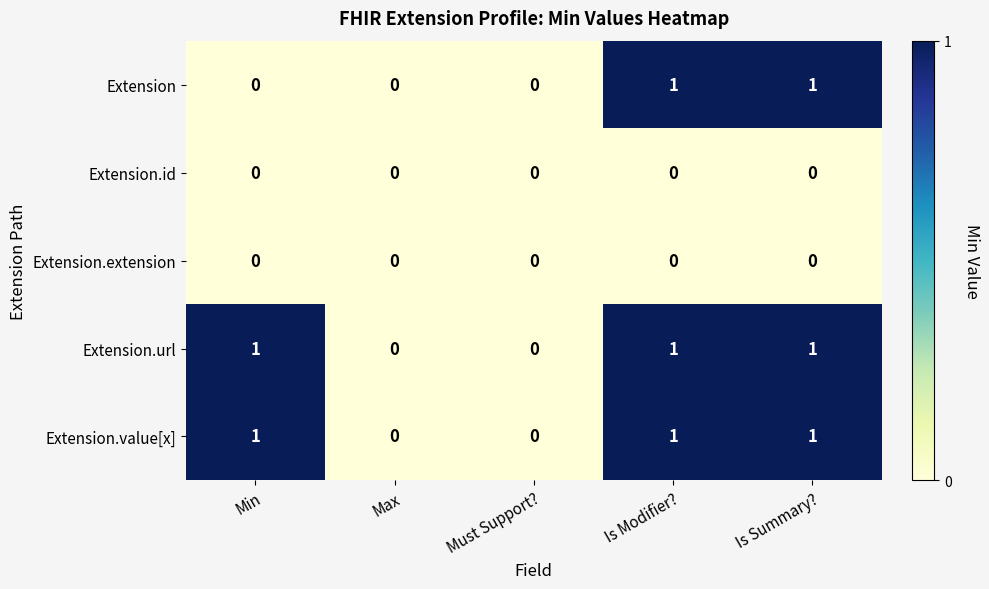

What is the sum of all Extension.url values?

3